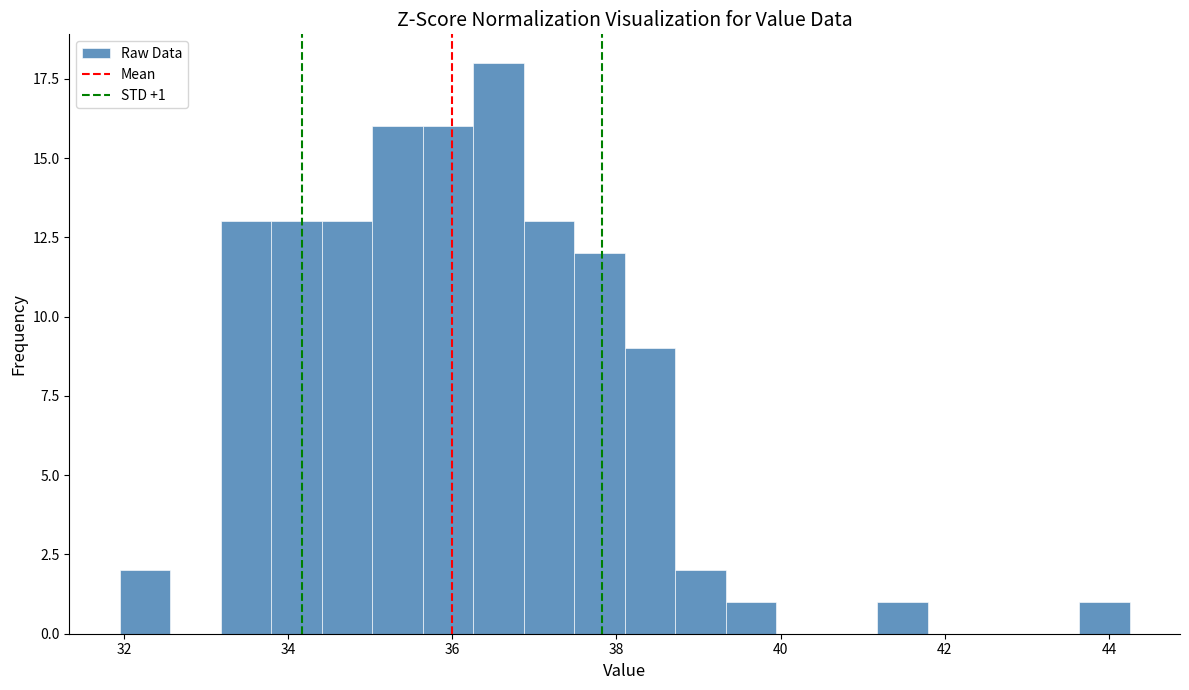

Around what value on the x-axis is the tallest bar? Give the approximate position of its centre, as read against the axis.

36.6